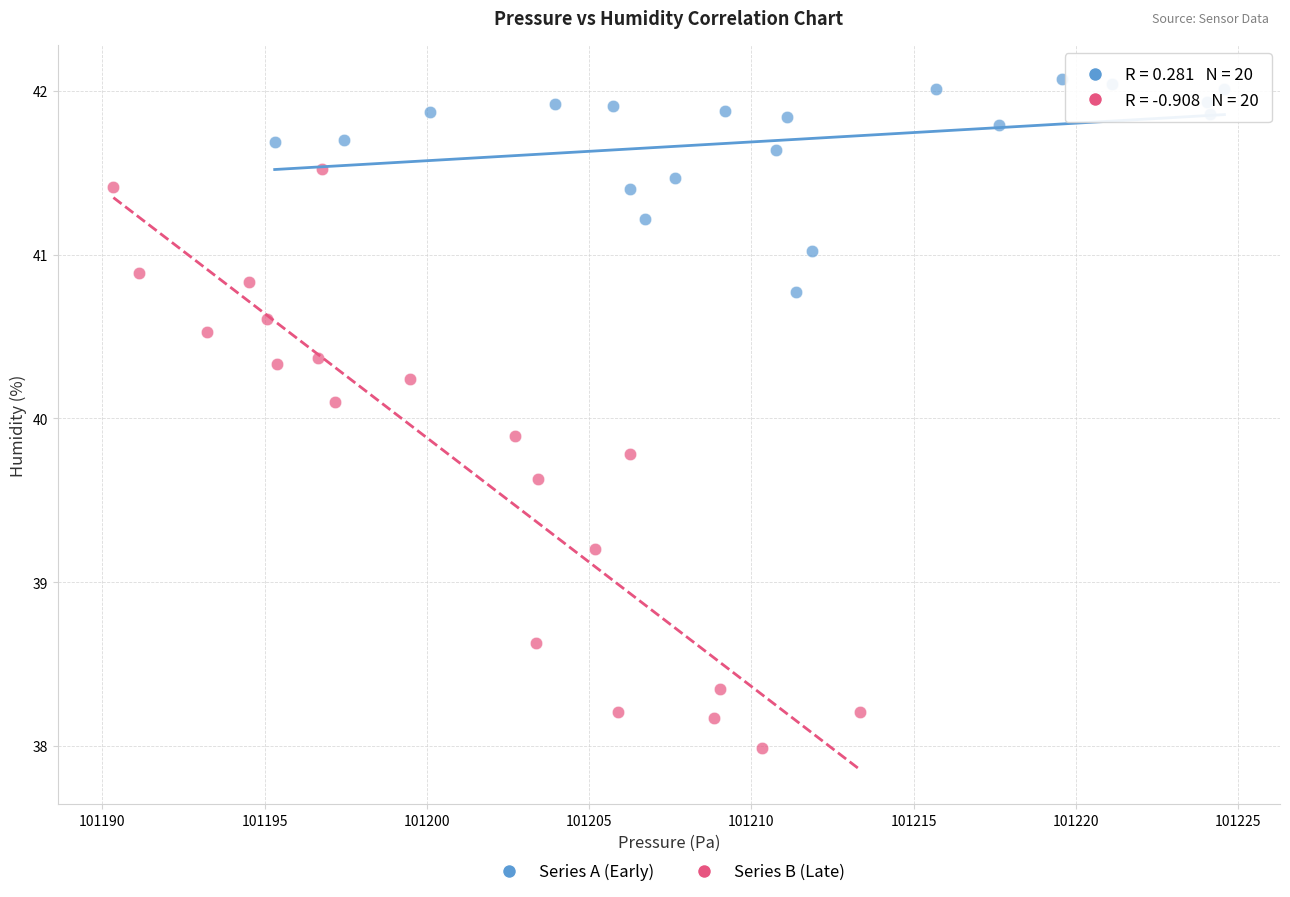

Which series reaches the minimum Y coordinate?

Series B (Late)